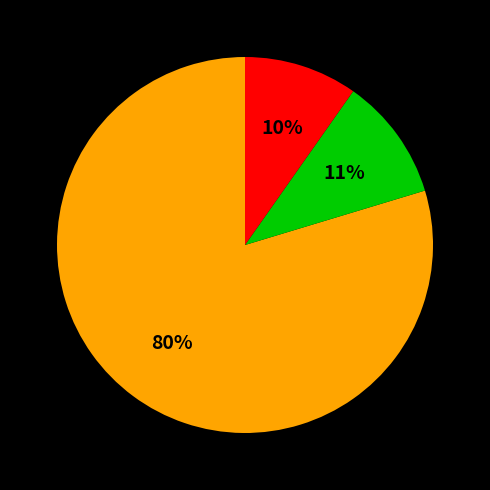

Is there any slice that represents more than half of the pie?

Yes